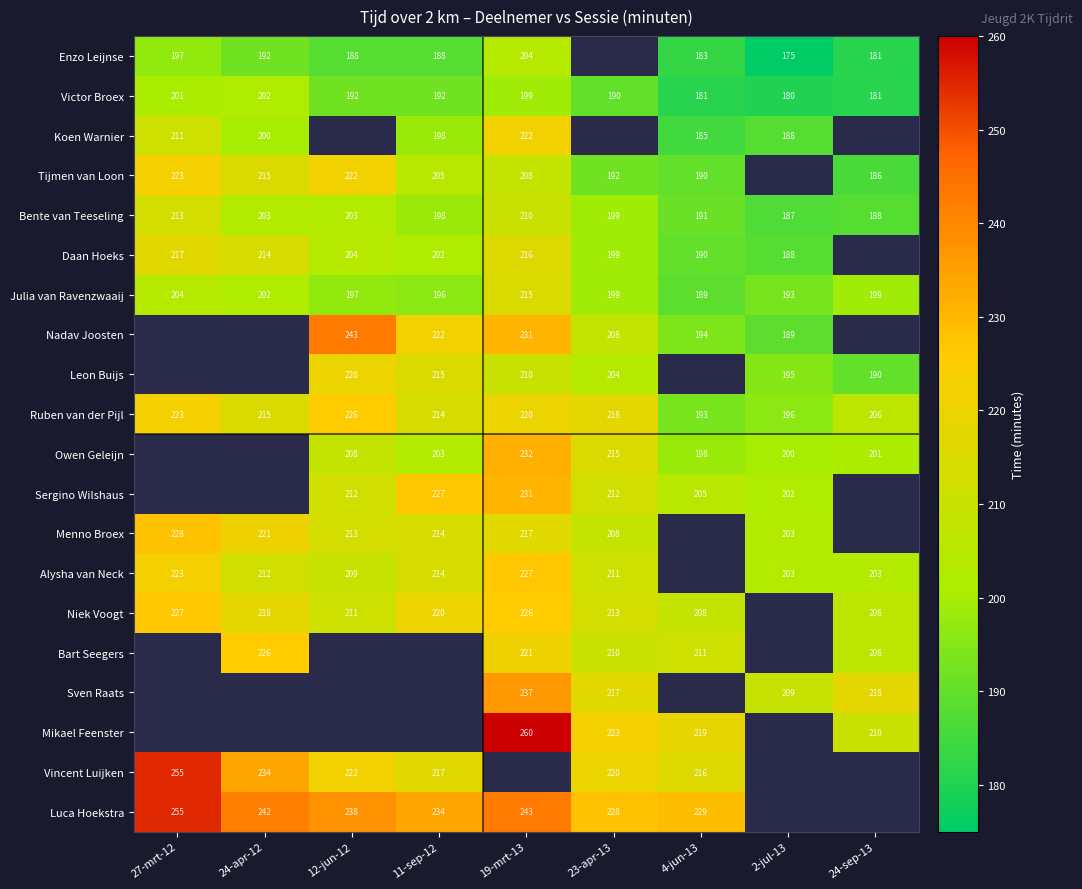

What is the minimum value shown in the chart?

175.0